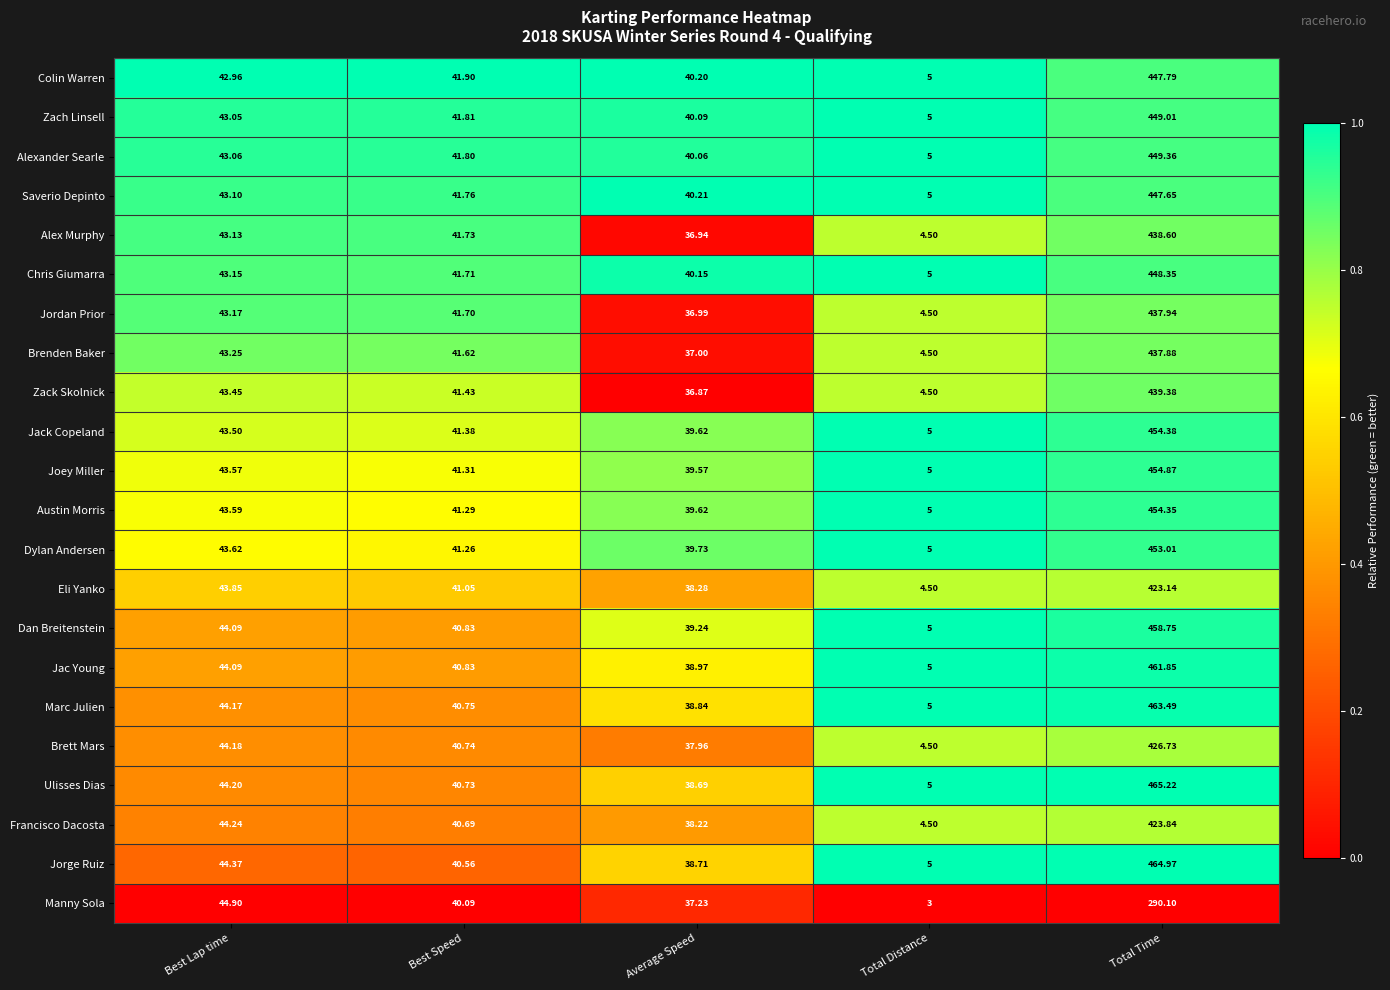

Which series has the largest range (max minus min)?

Ulisses Dias